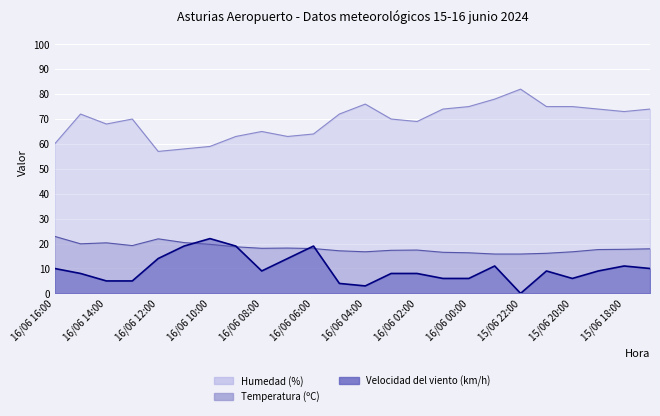

What is the value of the Humedad (%) point at the 2nd from the left?

72.0